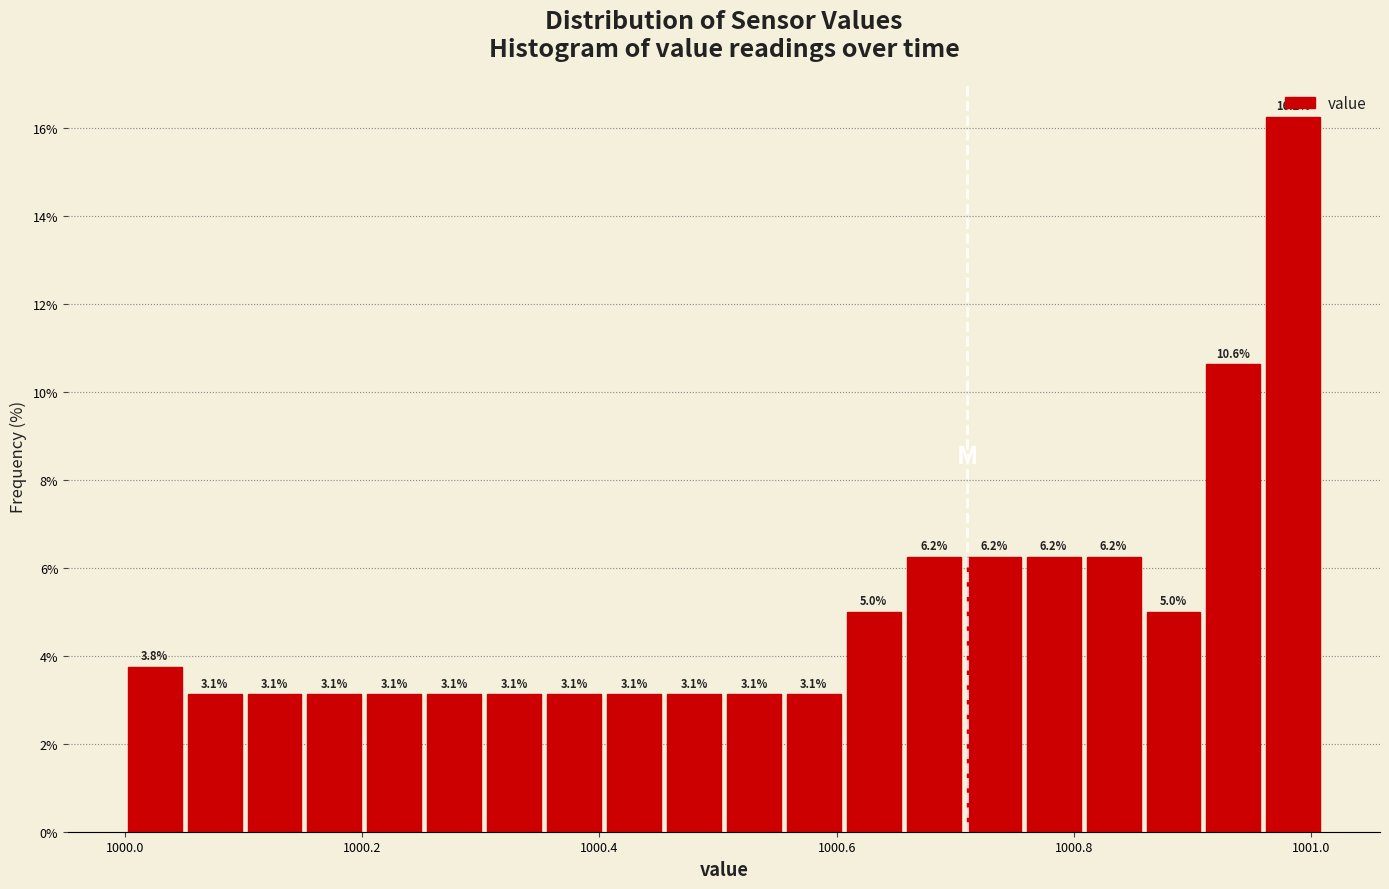

Read against the x-axis, roughly where is the centre of the tallest bar?

1000.98